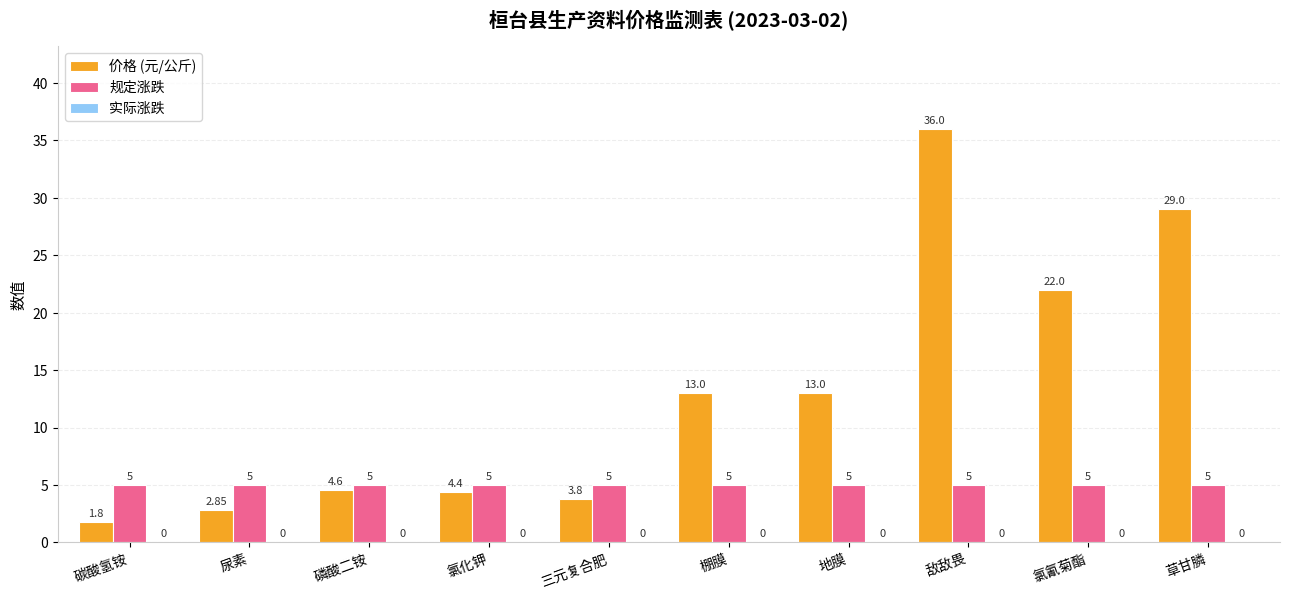

Which series has the largest total across all categories?

价格 (元/公斤)